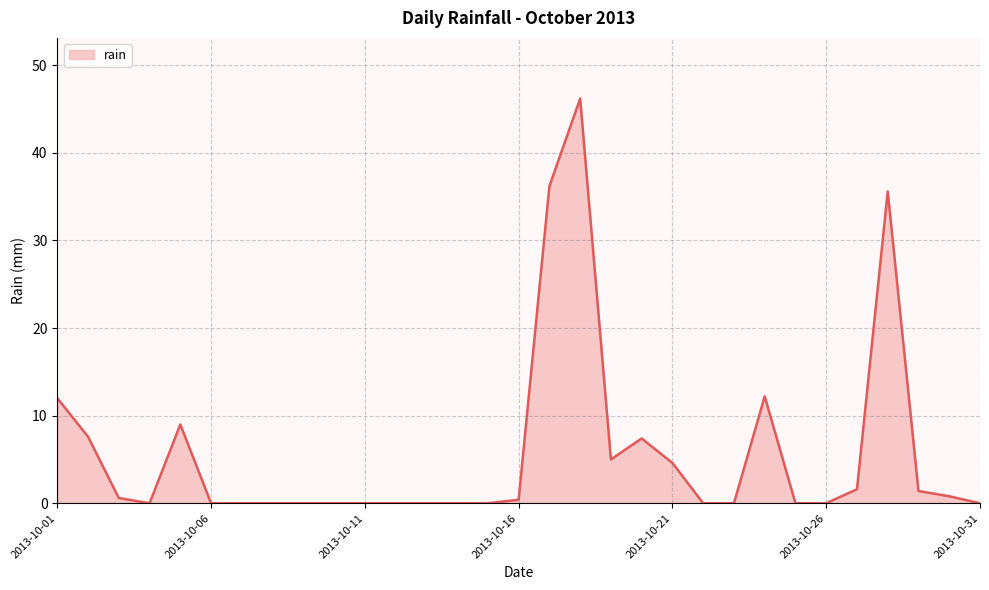

What is the difference between the maximum and minimum values?

46.2